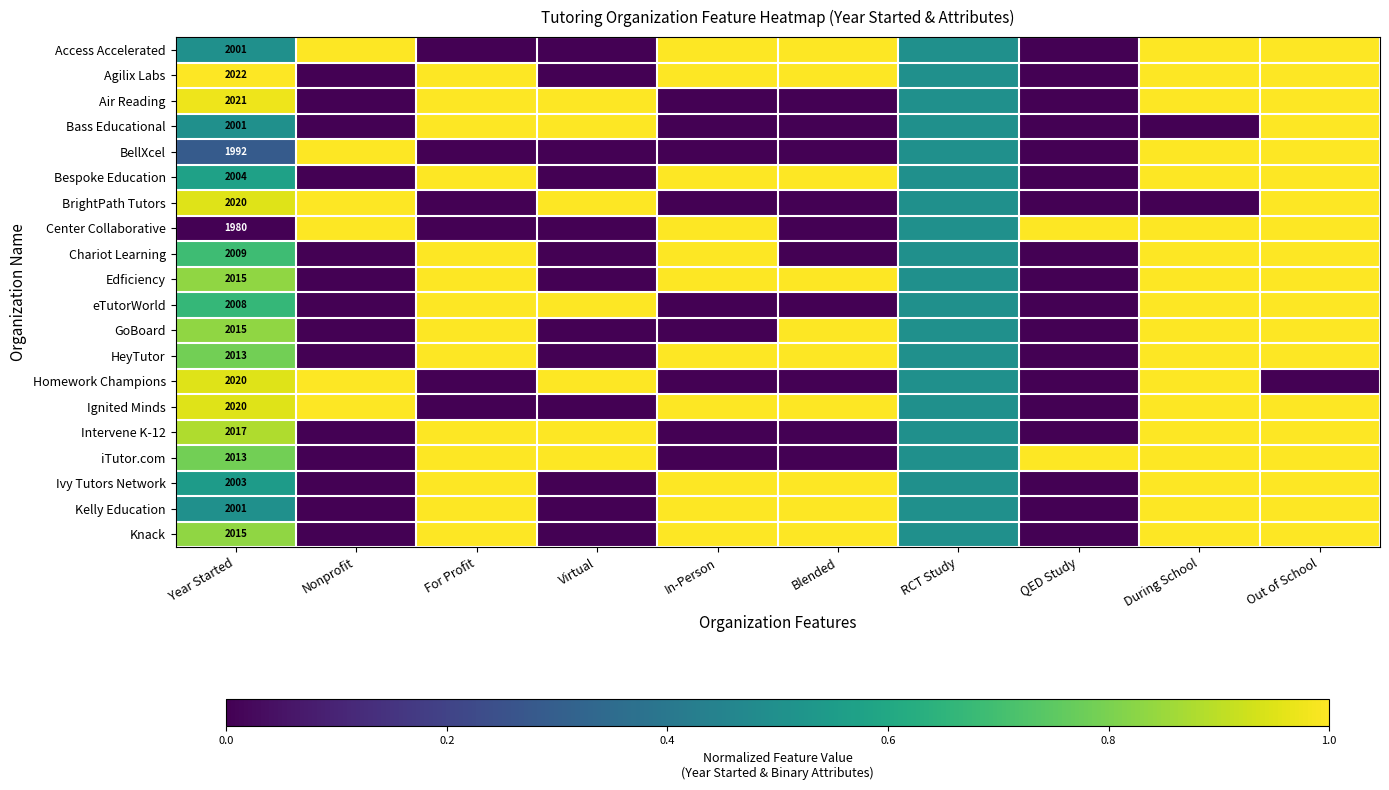

What is the difference between the highest and lowest values at Blended?

1.0